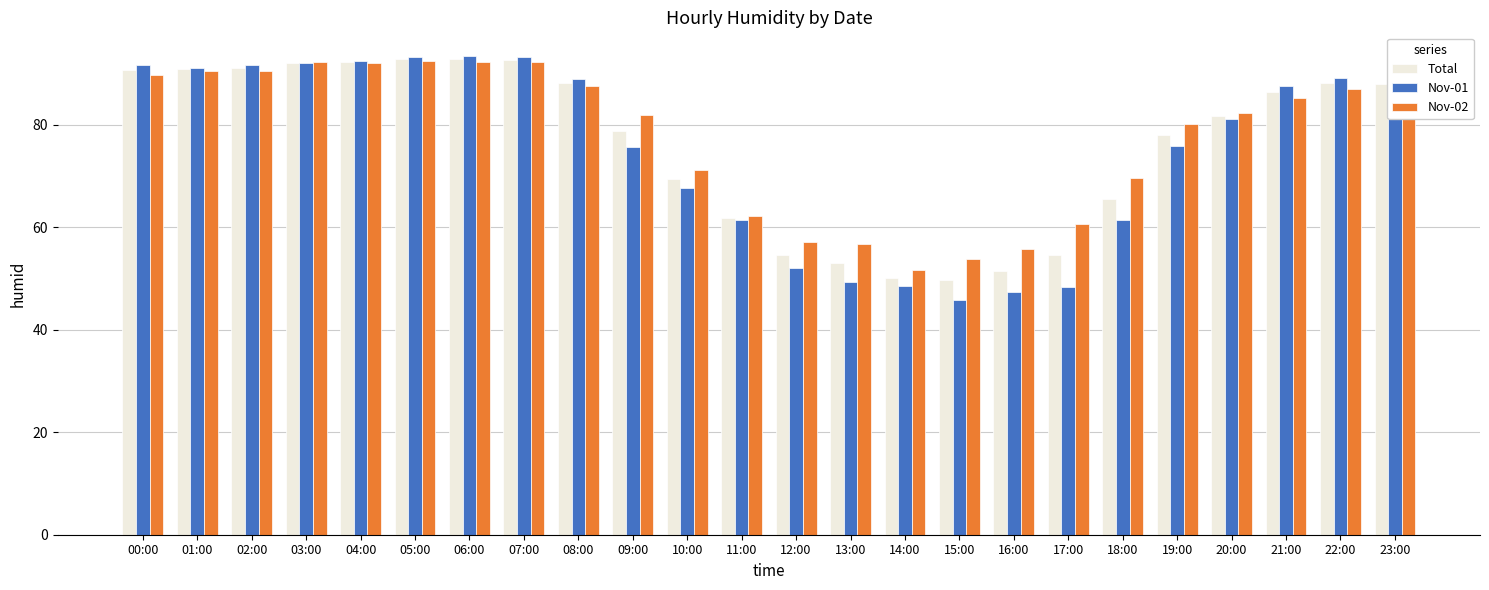

Which series changed the most between 01:00 and 21:00?

Nov-02